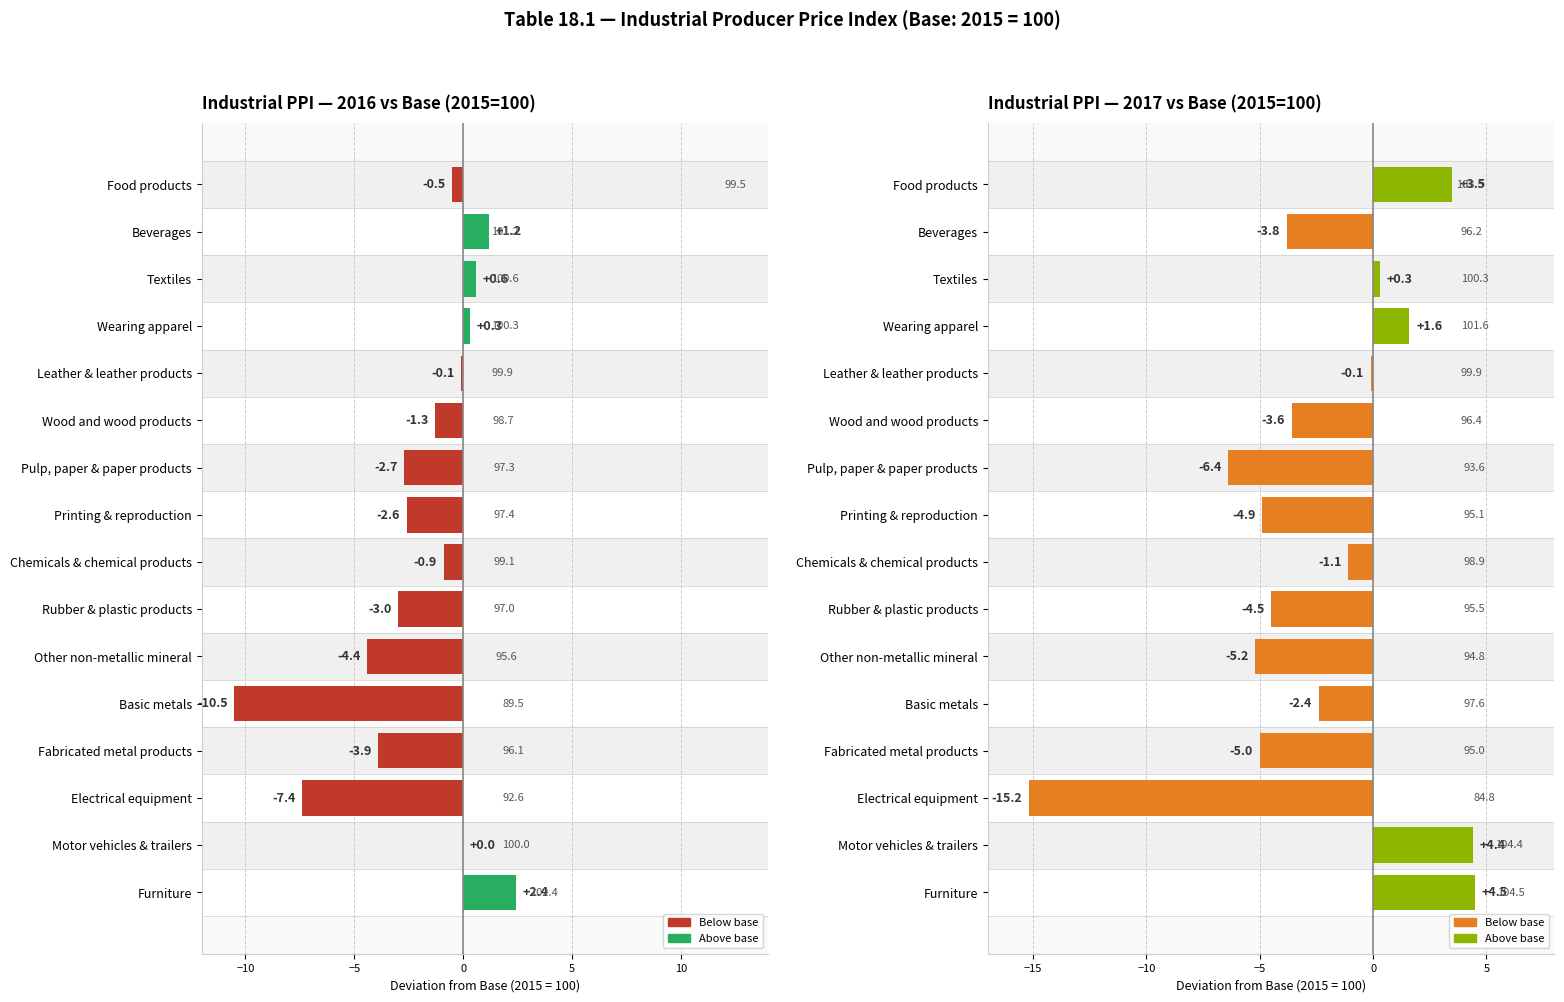

The value of 2017 at Textiles is 100.3. True or false?

True